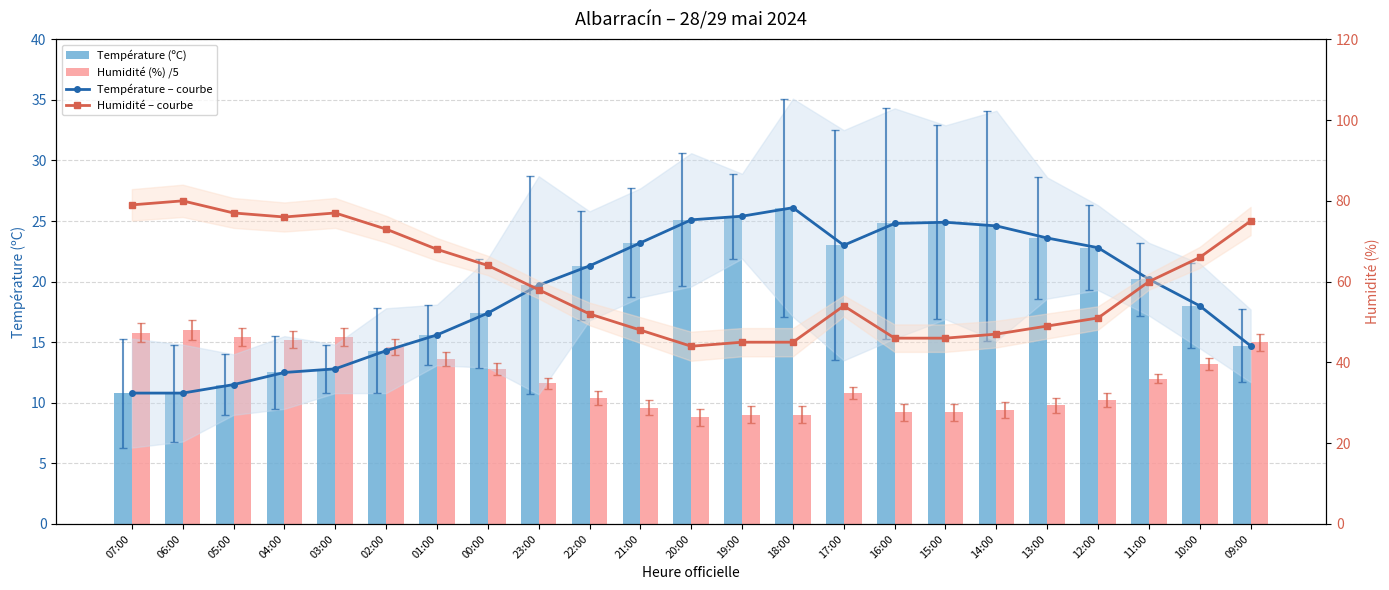

Which series has the largest total across all categories?

Humidité – courbe